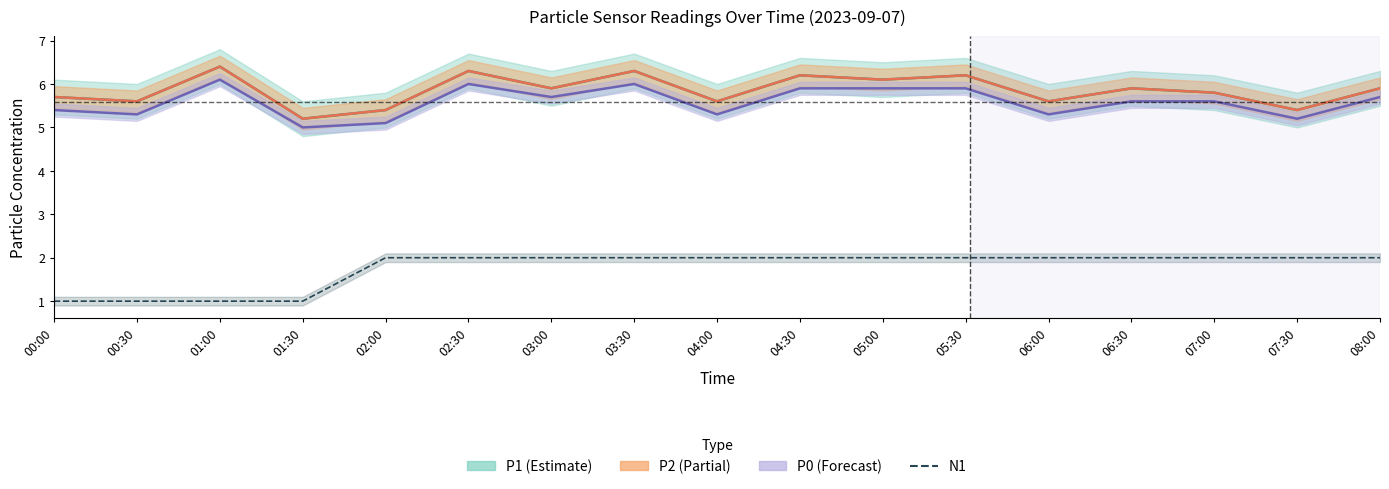

True or false: P0 center and P2 center cross at least once.

False